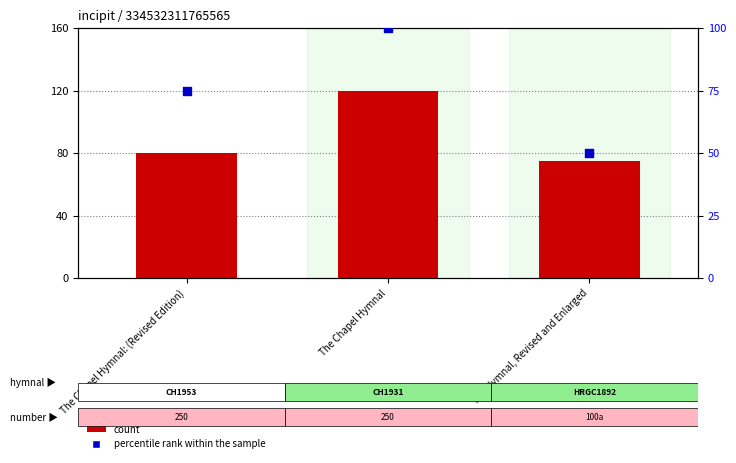

Which series has the largest Y range (max minus min)?

percentile rank within the sample